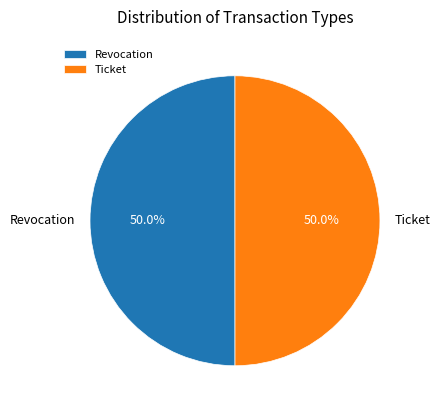

Combined, what portion of the pie is Revocation and Ticket?

100.0%